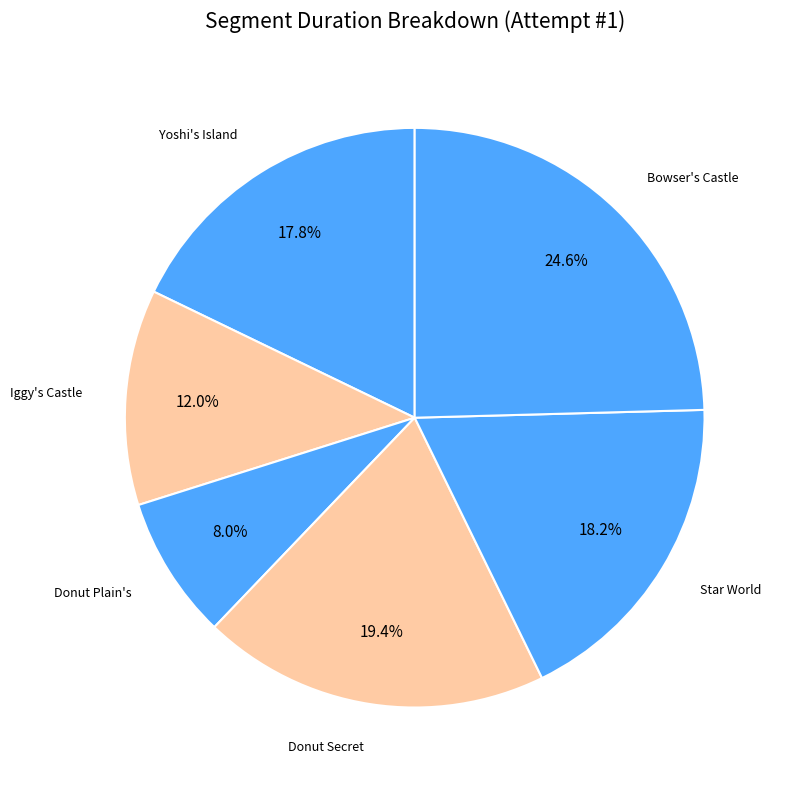

To the nearest percent, what percentage of the pie is Iggy's Castle?

12%